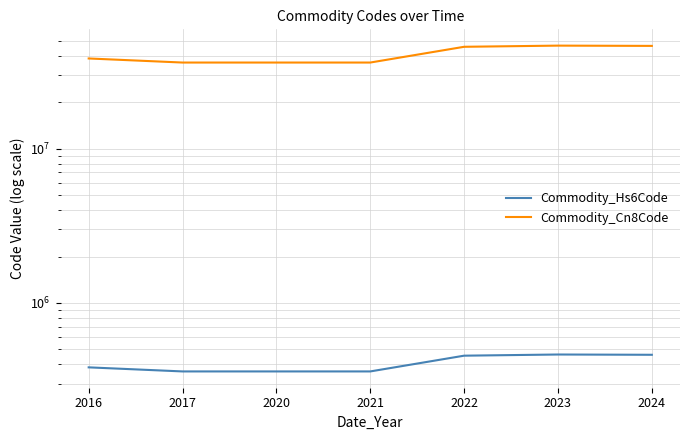

How many categories are shown in the chart?

7